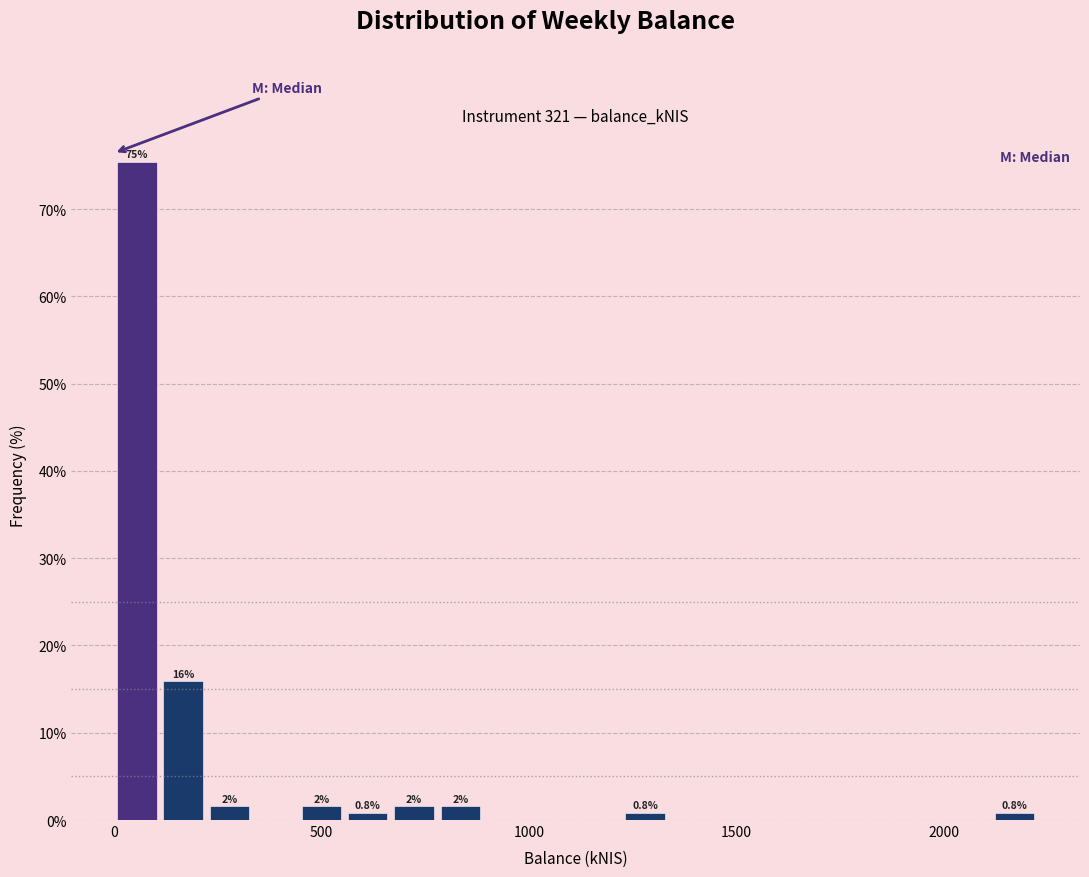

Read against the x-axis, roughly where is the centre of the tallest bar?

50